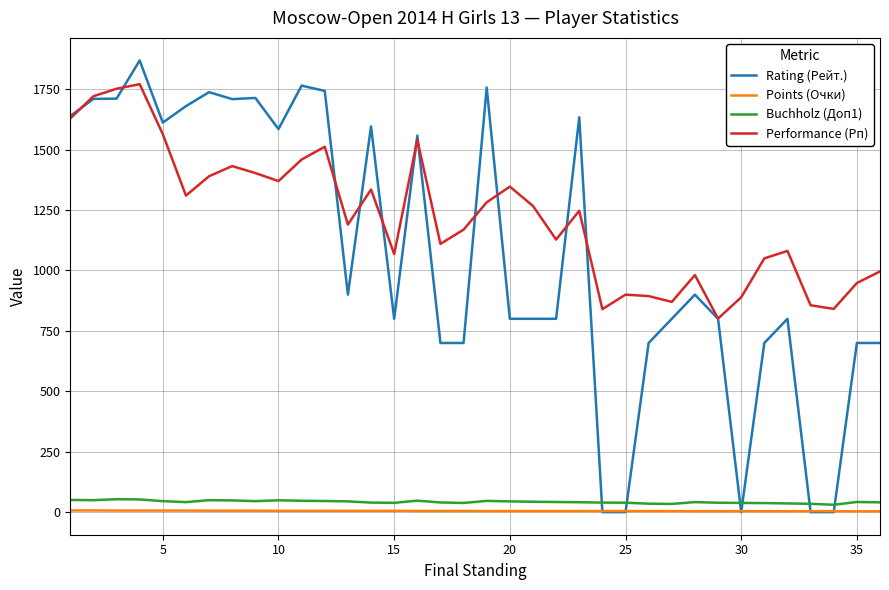

What is the minimum value for Performance (Рп)?

801.0